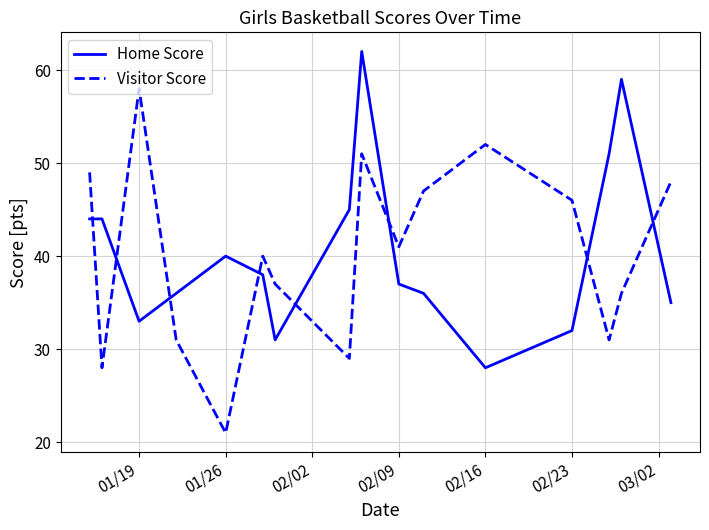

List the series in order of their peak value, lowest first.

Visitor Score, Home Score